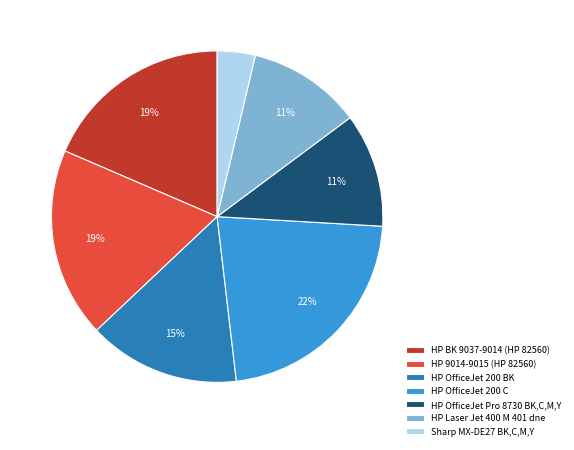

To the nearest percent, what portion does HP OfficeJet Pro 8730 BK,C,M,Y represent?

11%